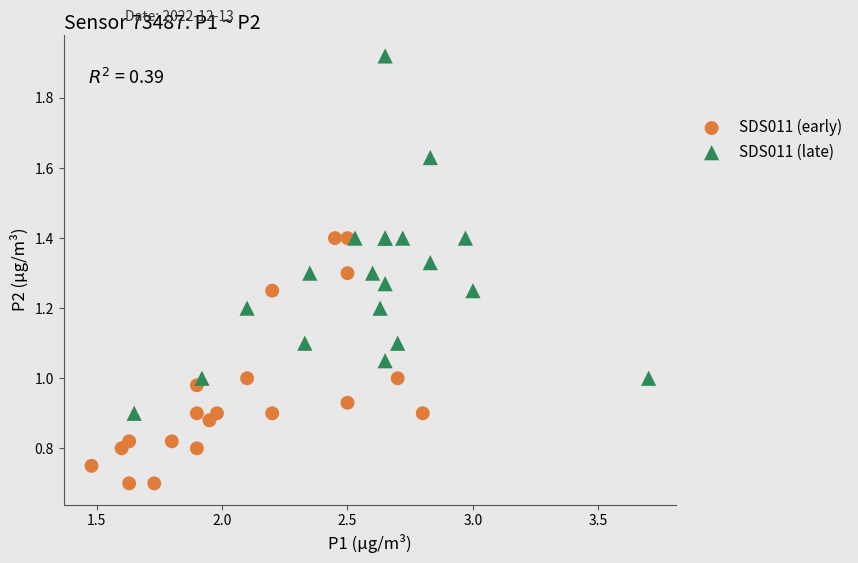

Which series reaches the minimum Y coordinate?

SDS011 (early)